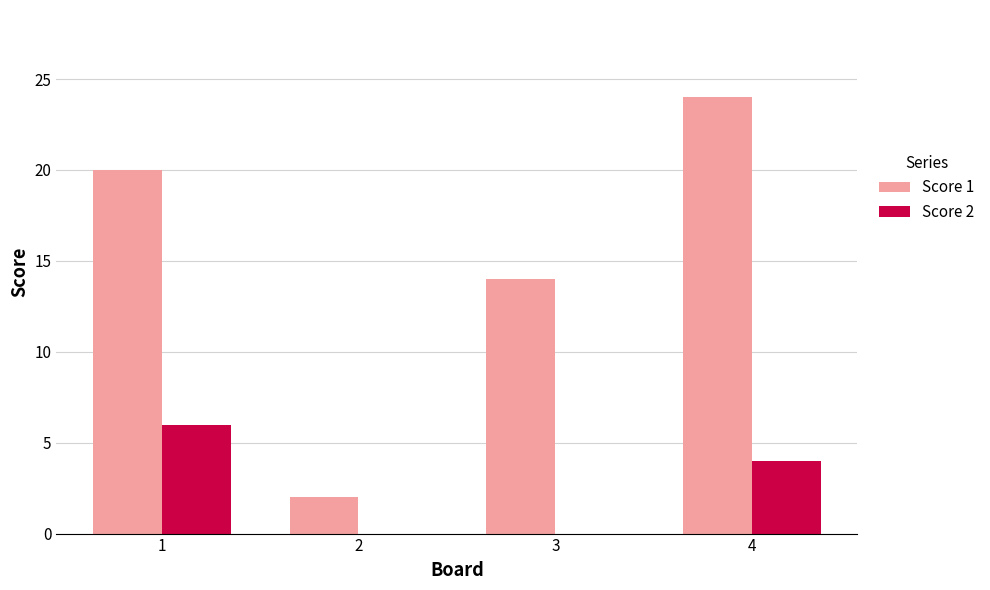

Where is Score 1 nearest to the value 13?

3